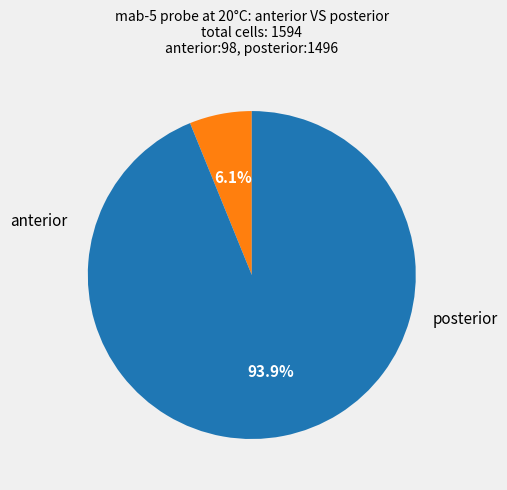

Is there a majority slice in this chart?

Yes